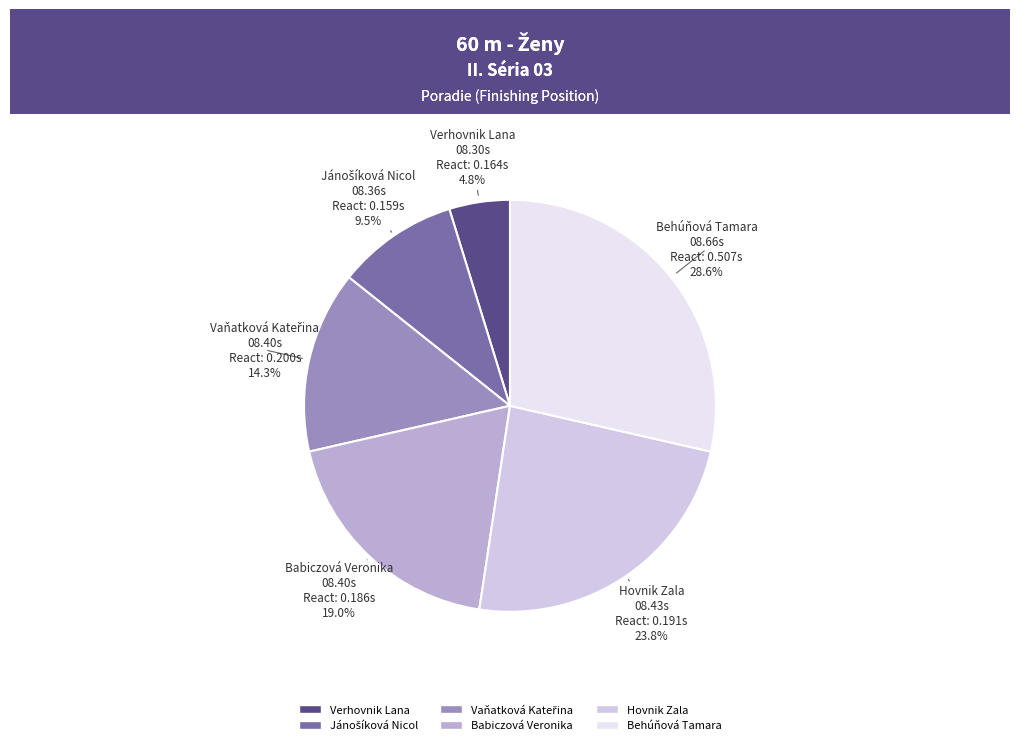

To the nearest percent, what portion does Verhovnik Lana represent?

5%